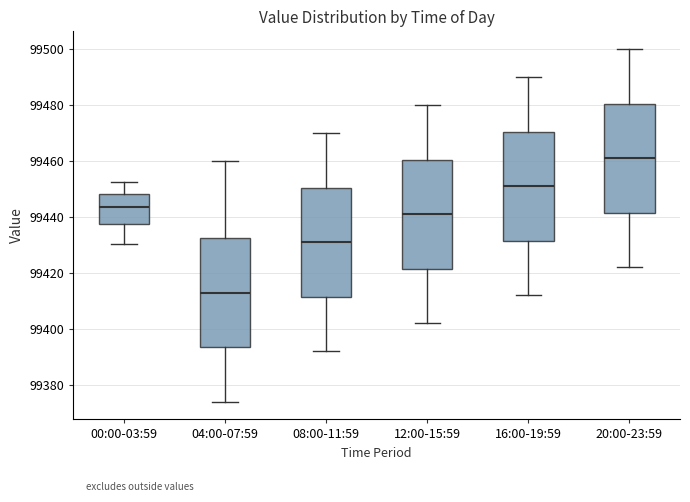

Reading left to right, transcribe this box plot: for each box, give where its median line is, the range the box spans, and where its two whiskers end, as read against the y-axis. The values are not printed on the chart, so give them approximately, as read against the axis.

00:00-03:59: median 99444, box 99438 to 99448, whiskers 99430 to 99452
04:00-07:59: median 99414, box 99394 to 99432, whiskers 99374 to 99460
08:00-11:59: median 99432, box 99412 to 99450, whiskers 99392 to 99470
12:00-15:59: median 99442, box 99422 to 99460, whiskers 99402 to 99480
16:00-19:59: median 99452, box 99432 to 99470, whiskers 99412 to 99490
20:00-23:59: median 99462, box 99442 to 99480, whiskers 99422 to 99500